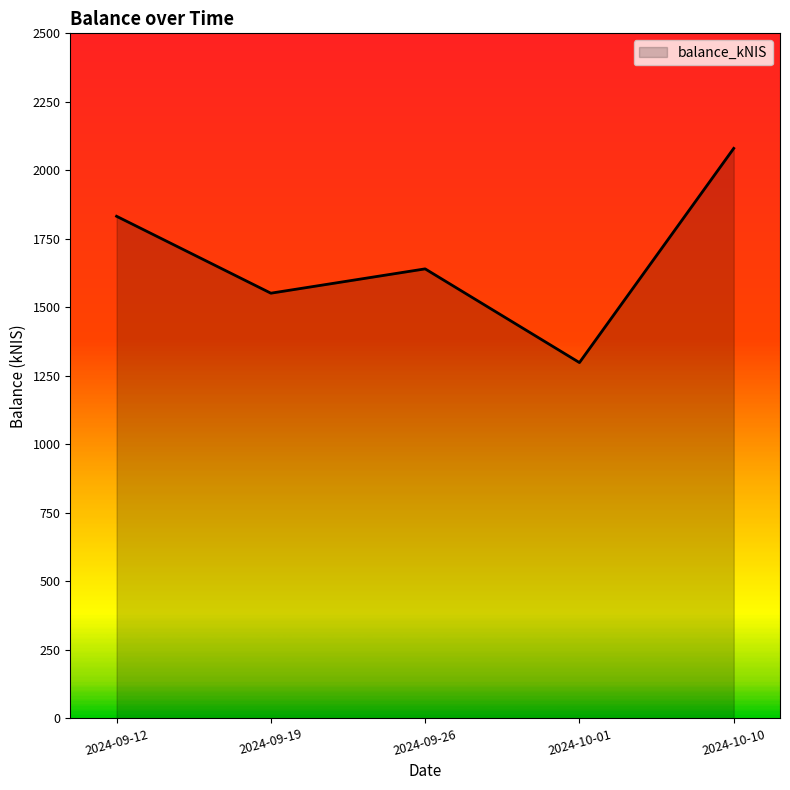

Between 2024-09-26 and 2024-09-12, which is larger?

2024-09-12